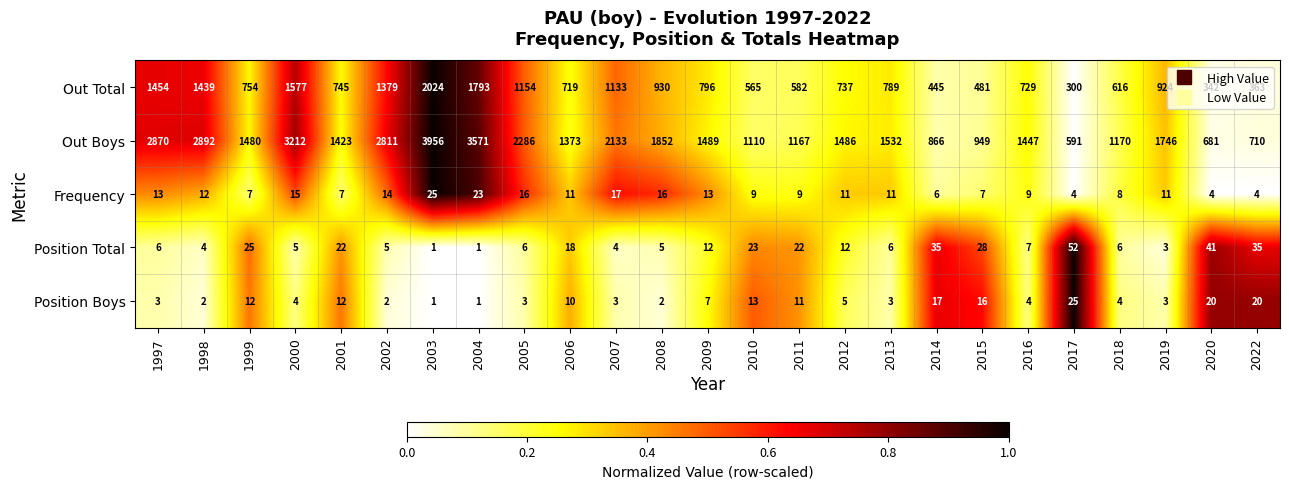

What is the difference between the second highest and second lowest values in the Position Boys series?

19